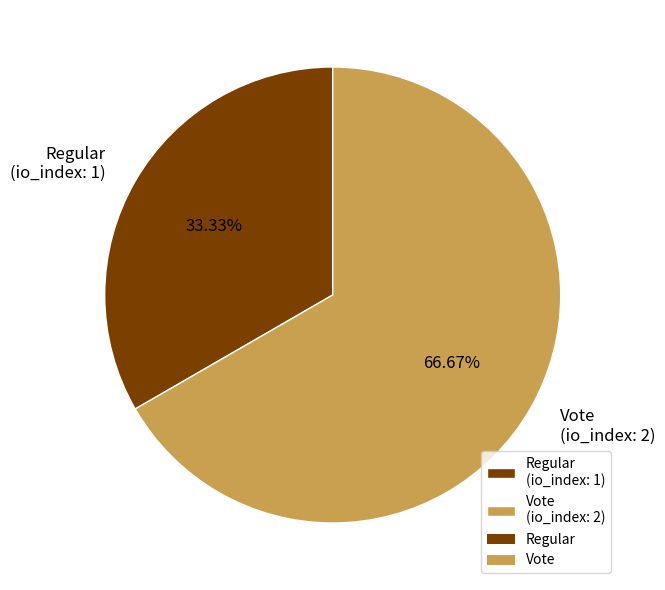

What is the total percentage of Vote and Regular?

100.0%